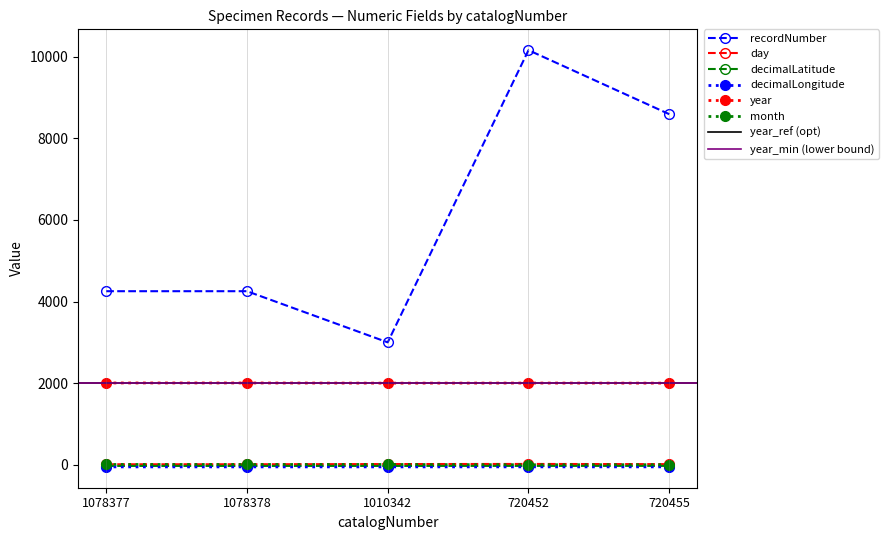

In decimalLongitude, how many points are higher than both neighbors (excluding endpoints)?

1